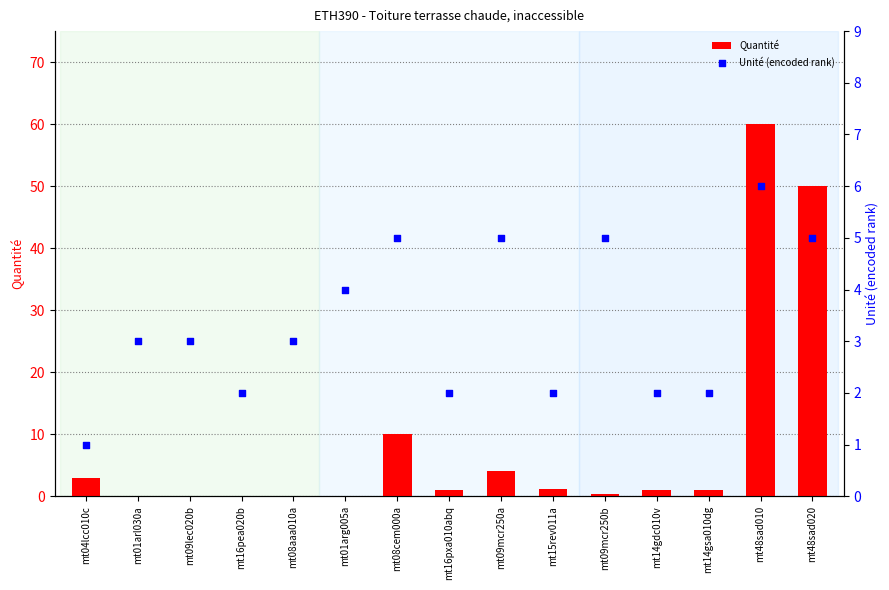

Which series reaches the maximum Y coordinate?

Quantité